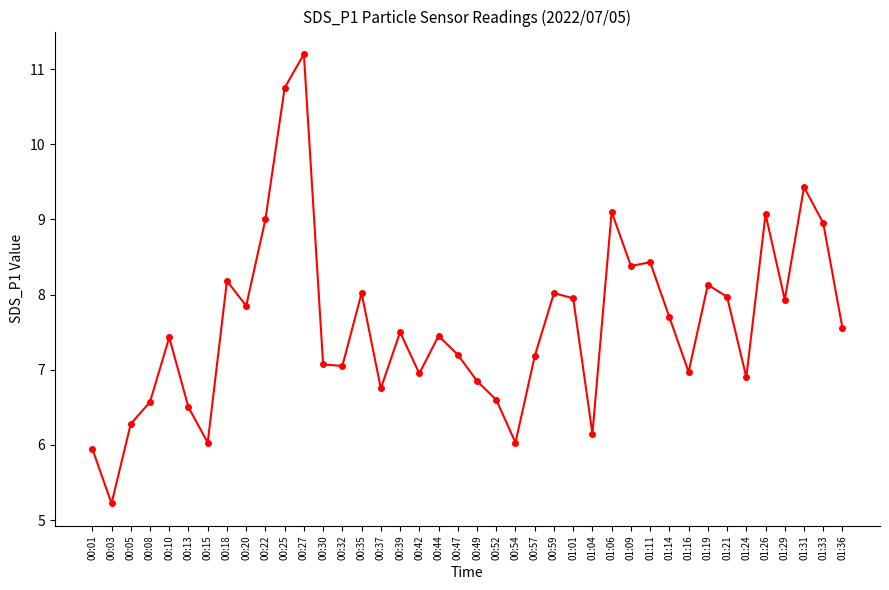

Which category has the highest value across all series?

00:27